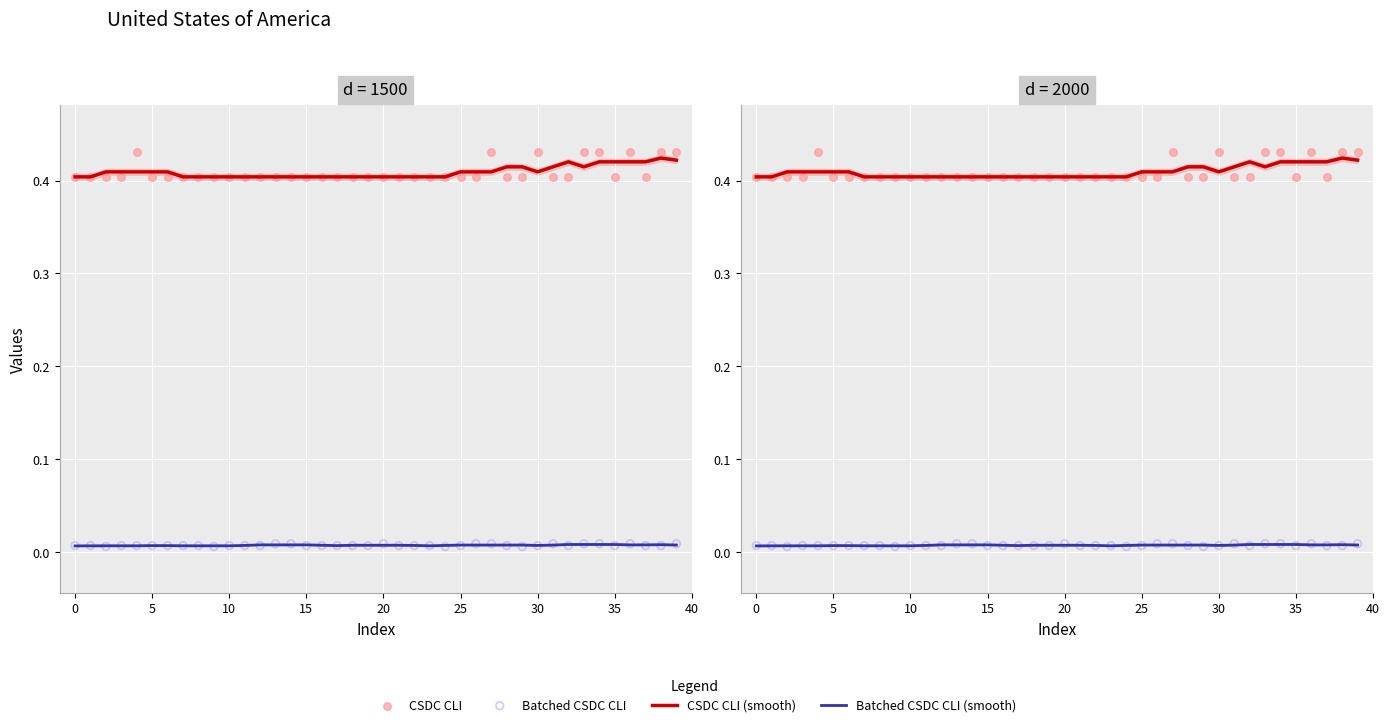

What are all the series names shown in the legend?

CSDC CLI (smooth), Batched CSDC CLI (smooth), CSDC CLI, Batched CSDC CLI